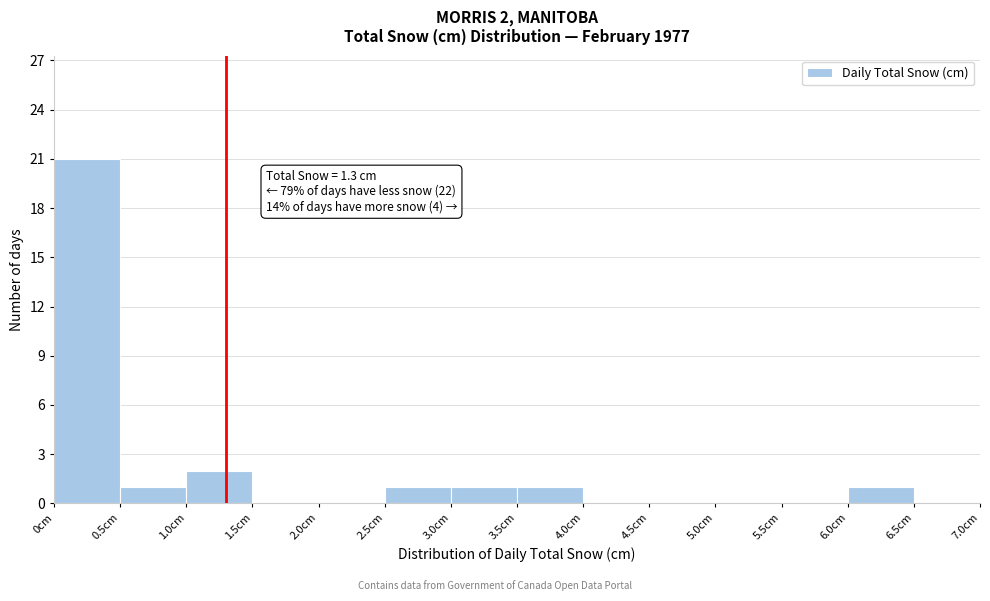

Which range on the x-axis has the tallest bar?

0.0 to 0.5